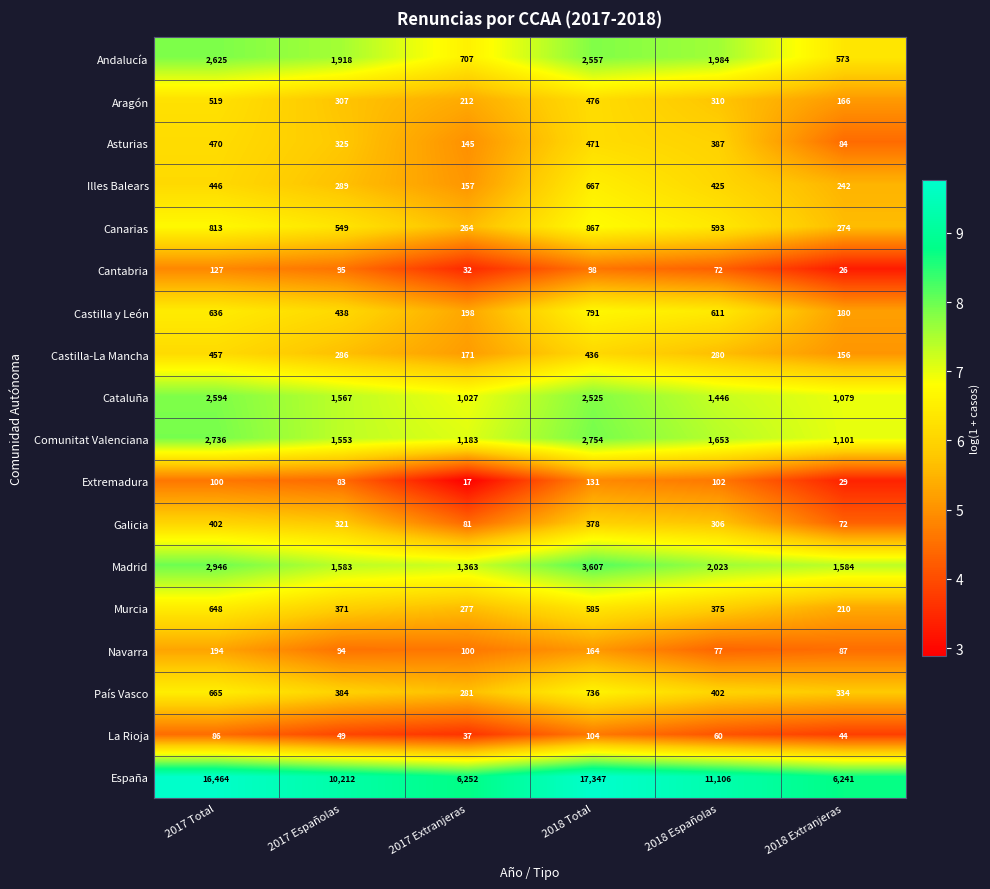

What is the total value across all series at 2018 Extranjeras?

12482